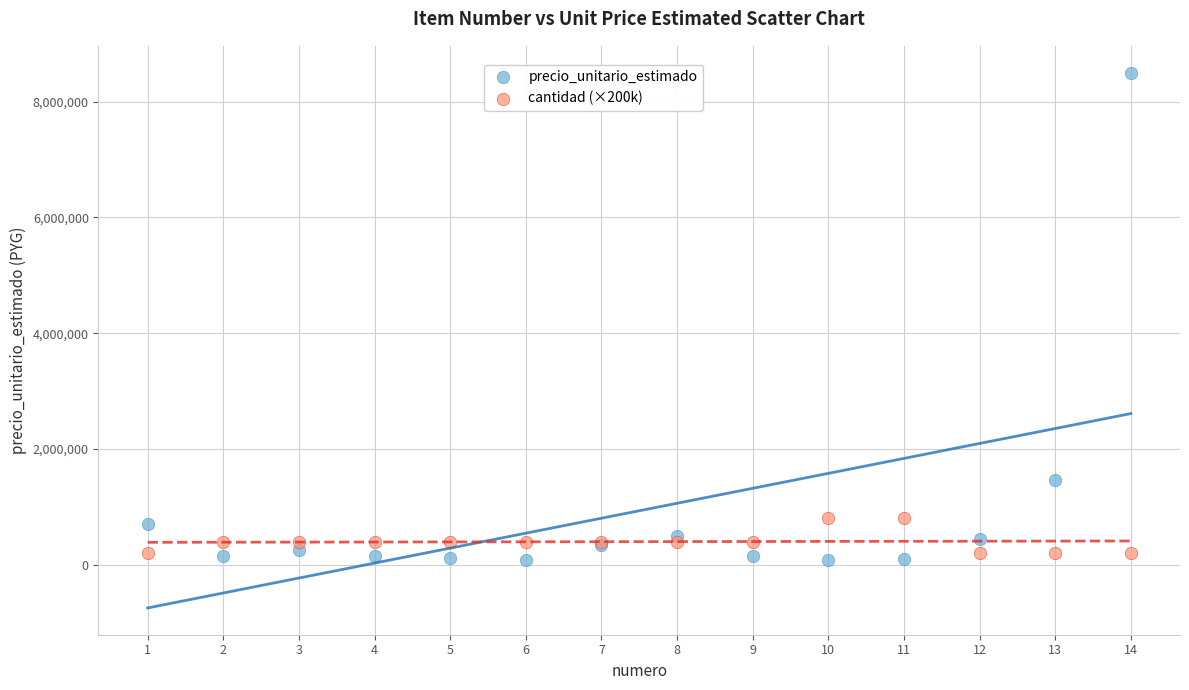

Which series reaches the minimum Y coordinate?

precio_unitario_estimado